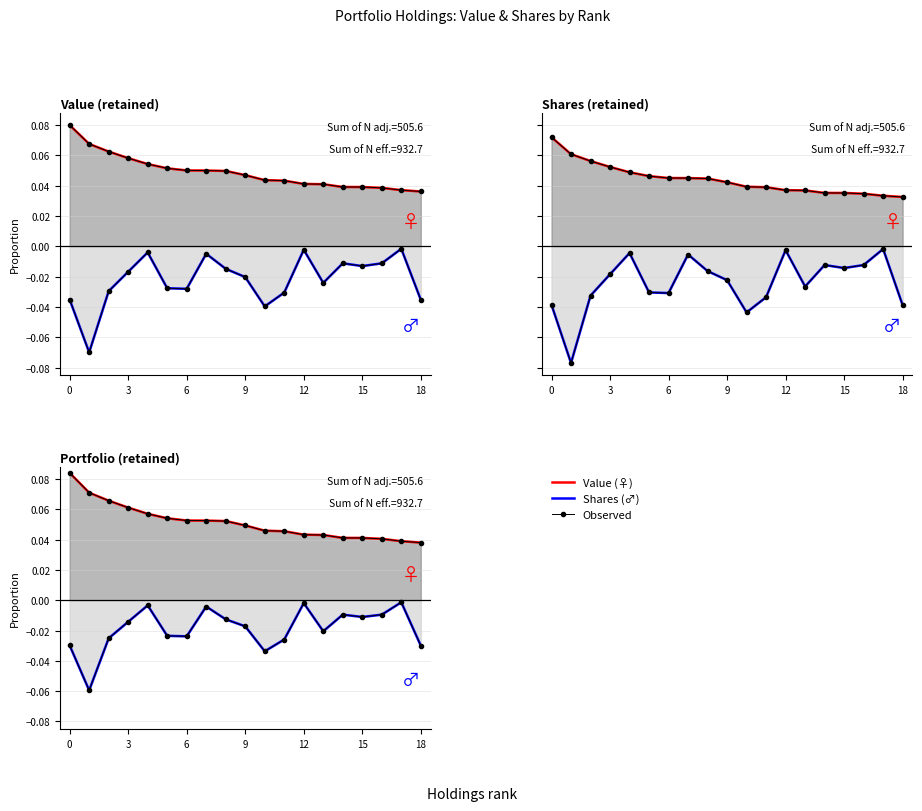

The Observed series shows 0.0 at 11. True or false?

True